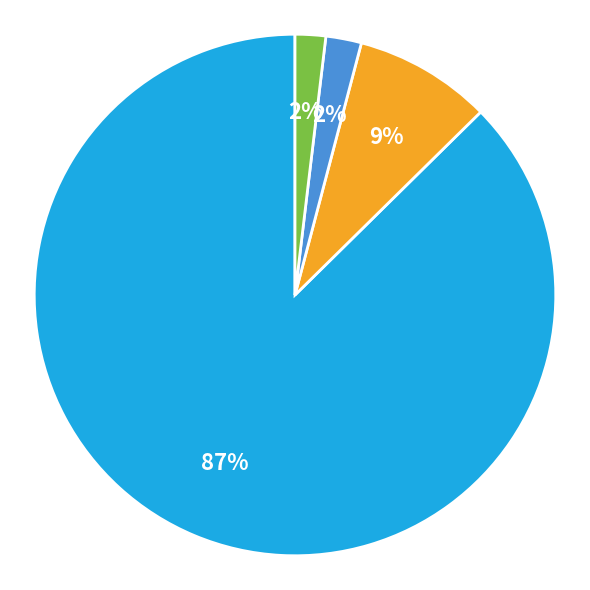

How many segments does this pie chart have?

4